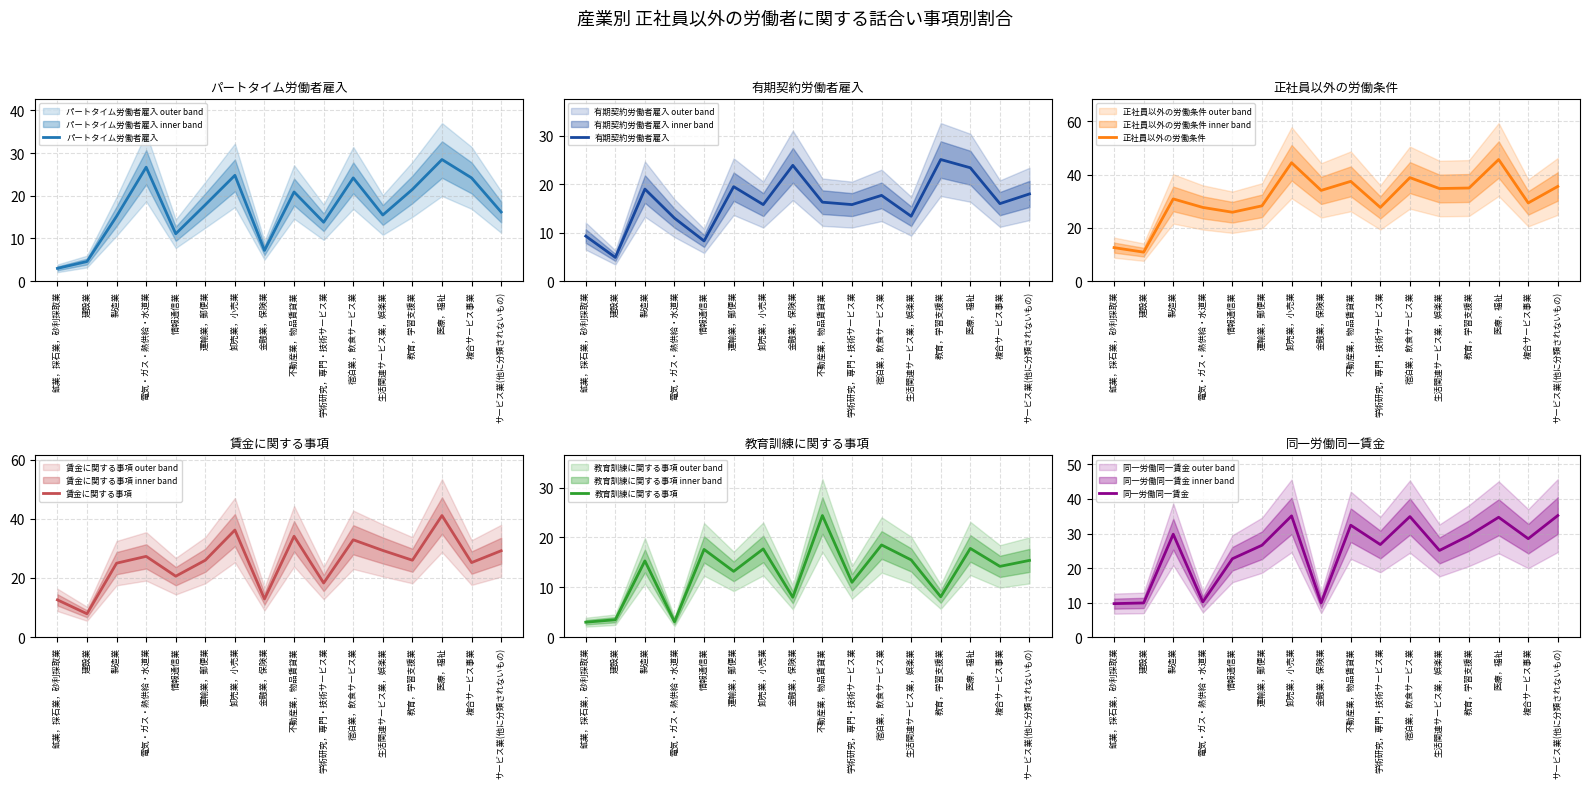

In 有期契約労働者雇入, how many points are lower than both neighbors (excluding endpoints)?

6